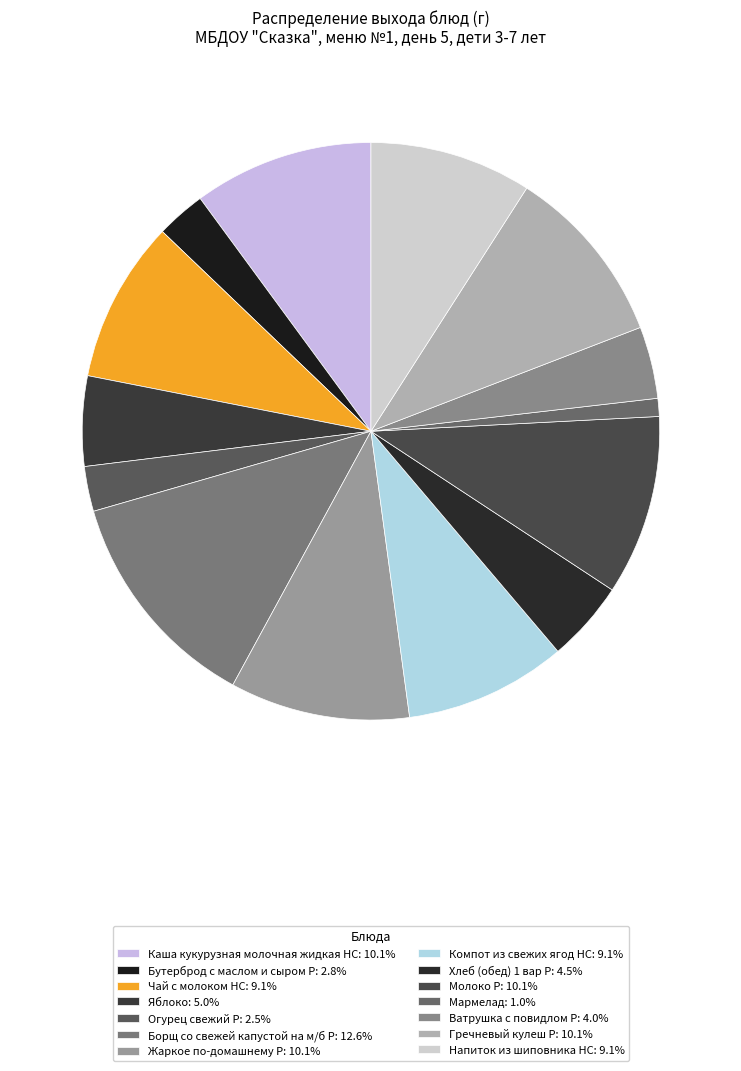

Rank the categories by value from lowest to highest.

Мармелад, Огурец свежий Р, Бутерброд с маслом и сыром Р, Ватрушка с повидлом Р, Хлеб (обед) 1 вар Р, Яблоко, Чай с молоком НС, Компот из свежих ягод НС, Напиток из шиповника НС, Каша кукурузная молочная жидкая НС, Жаркое по-домашнему Р, Молоко Р, Гречневый кулеш Р, Борщ со свежей капустой на м/б Р